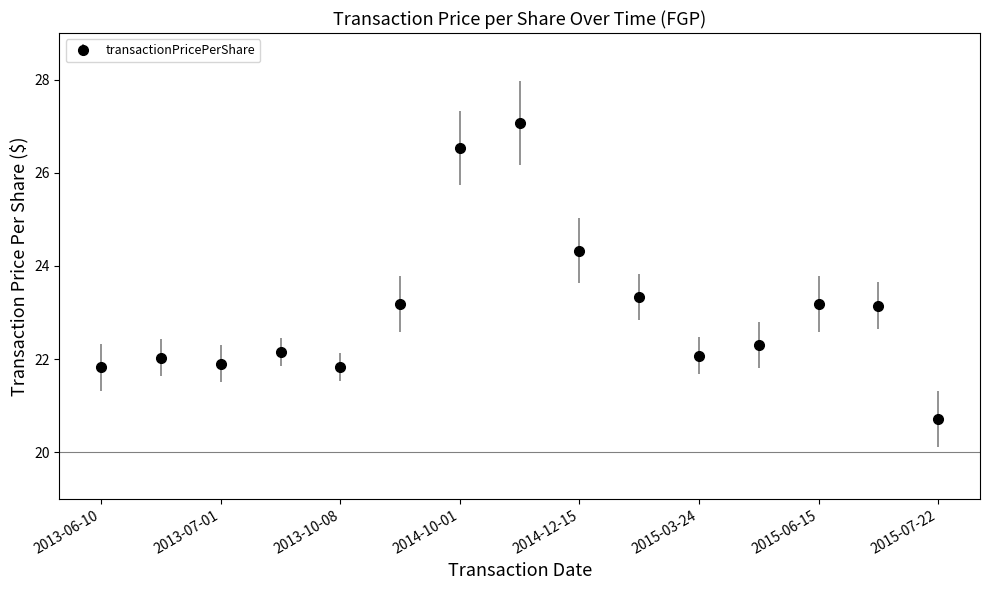

True or false: the data has more than 1 interior local peaks.

True